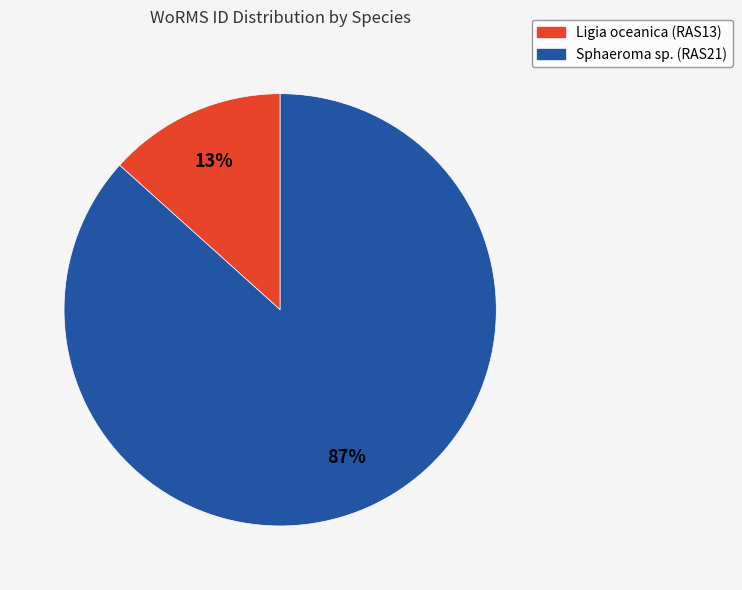

Which has a higher value, Sphaeroma sp. (RAS21) or Ligia oceanica (RAS13)?

Sphaeroma sp. (RAS21)